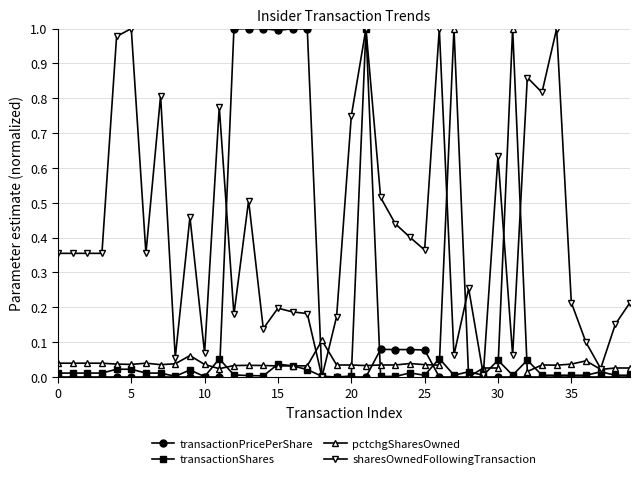

Which series has the largest total across all categories?

sharesOwnedFollowingTransaction